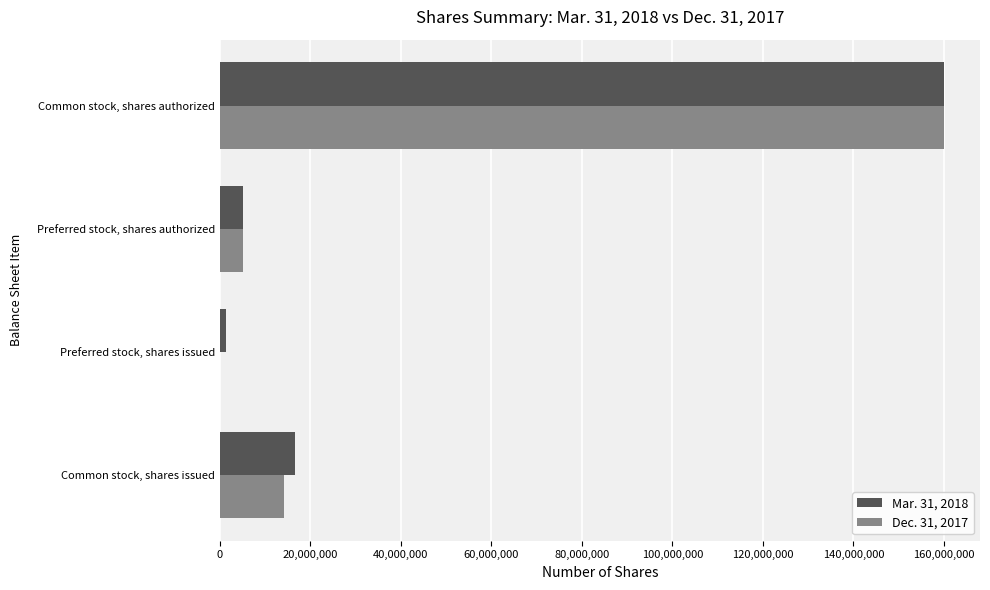

At which category is the sum across all series the highest?

Common stock, shares authorized